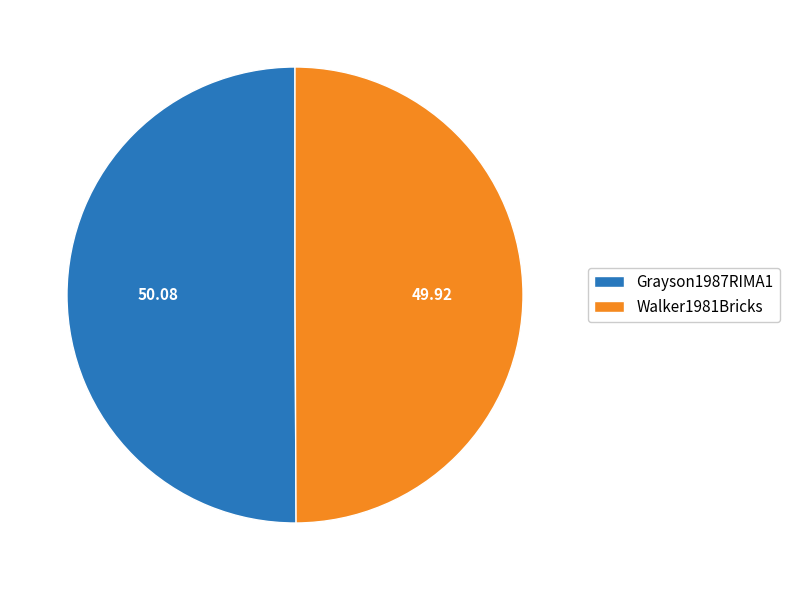

What is the ratio of the value at Grayson1987RIMA1 to the value at Walker1981Bricks?

1.0